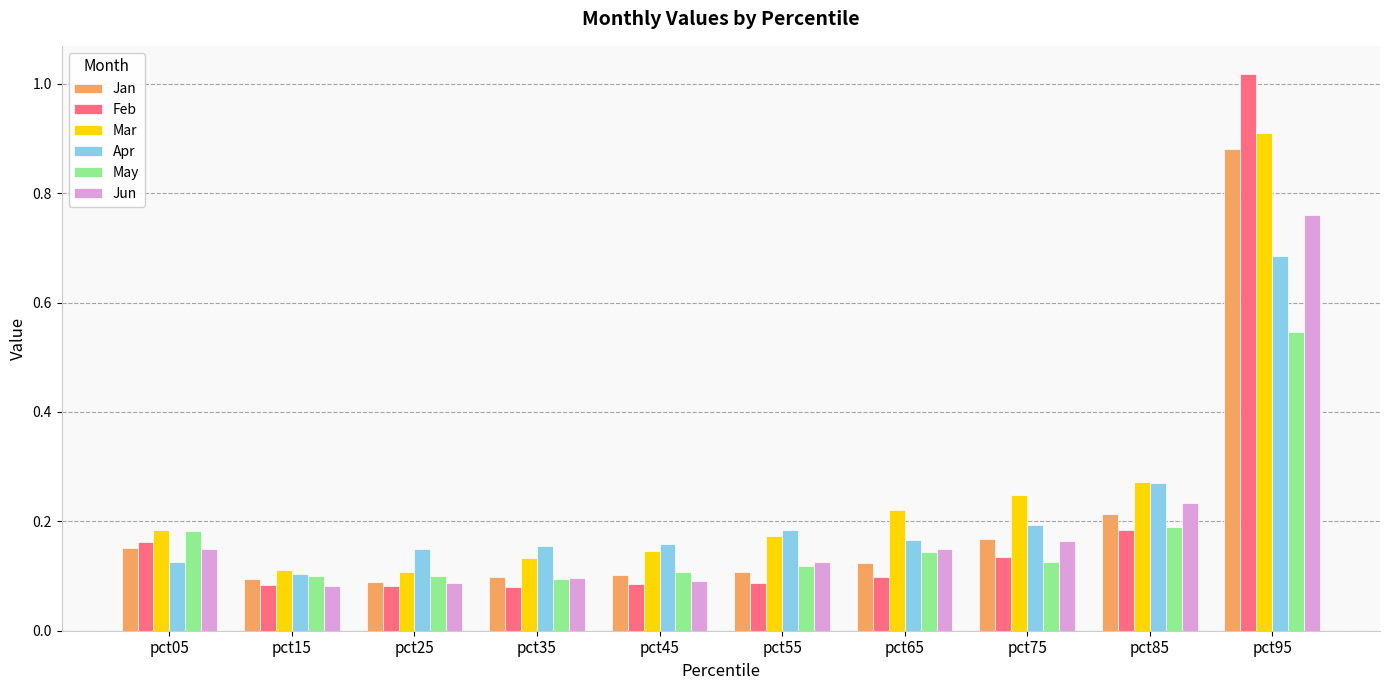

Which series changed the most between pct15 and pct45?

Apr